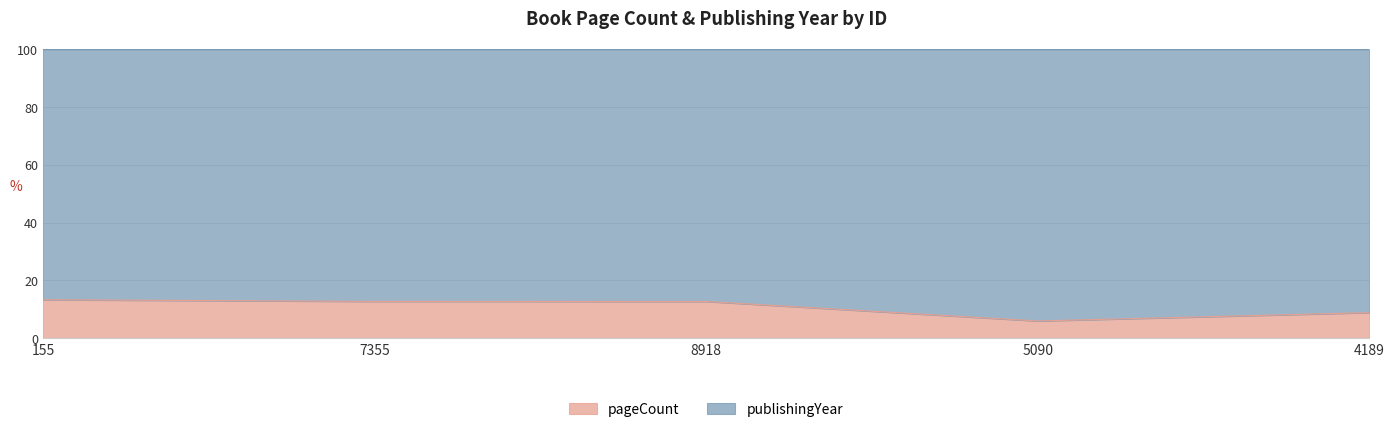

Rank the categories by value from lowest to highest.

5090, 4189, 8918, 7355, 155